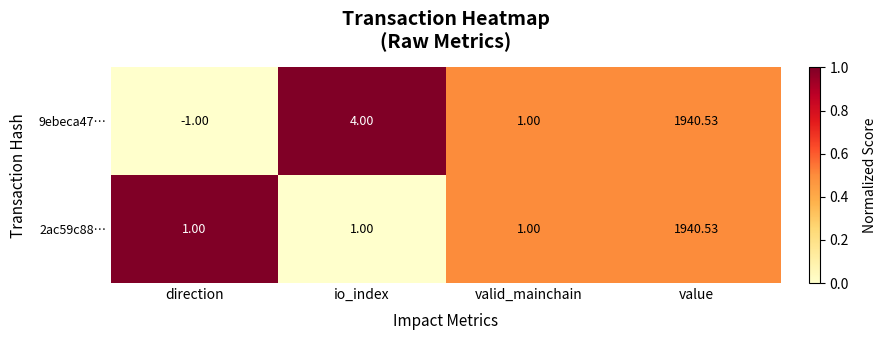

At which category does the chart reach its minimum across all series?

direction